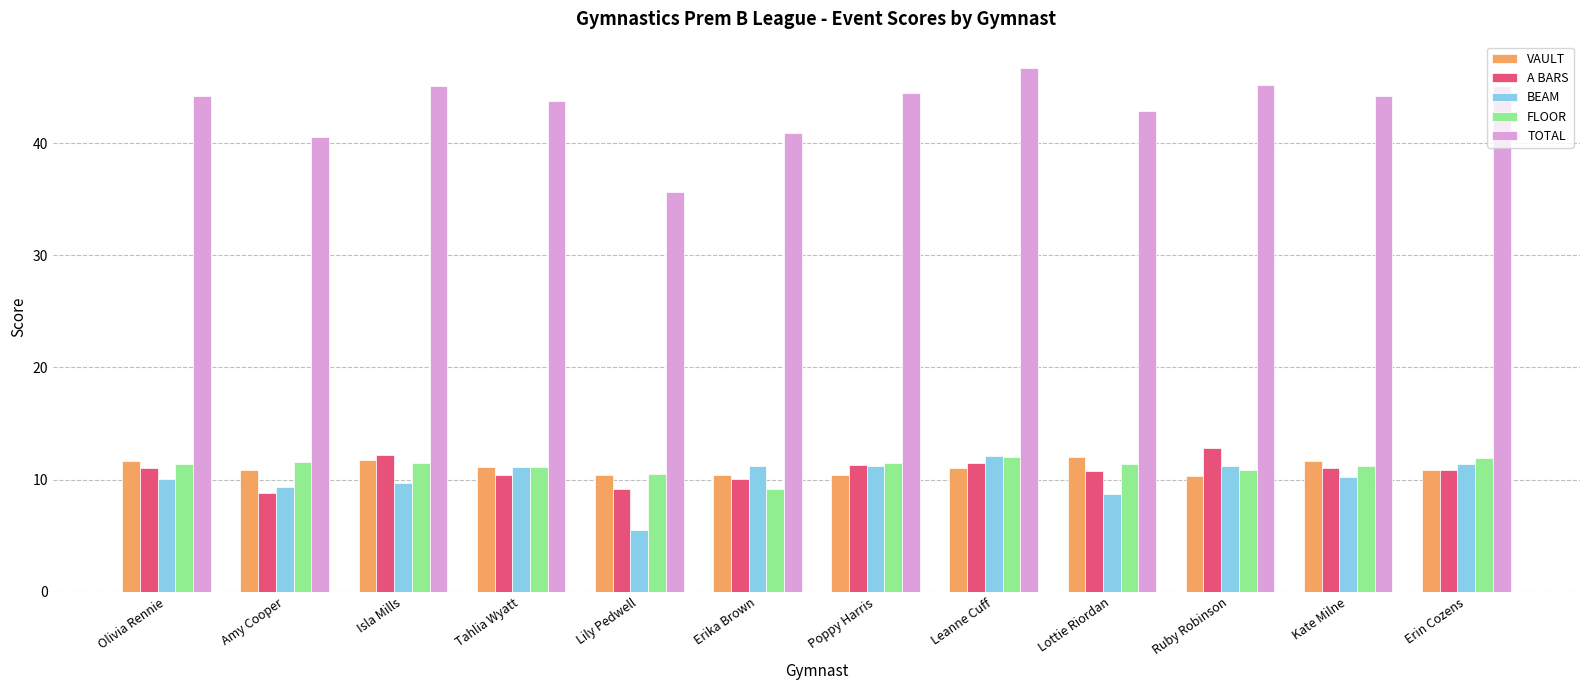

What is the minimum value shown in the chart?

5.5